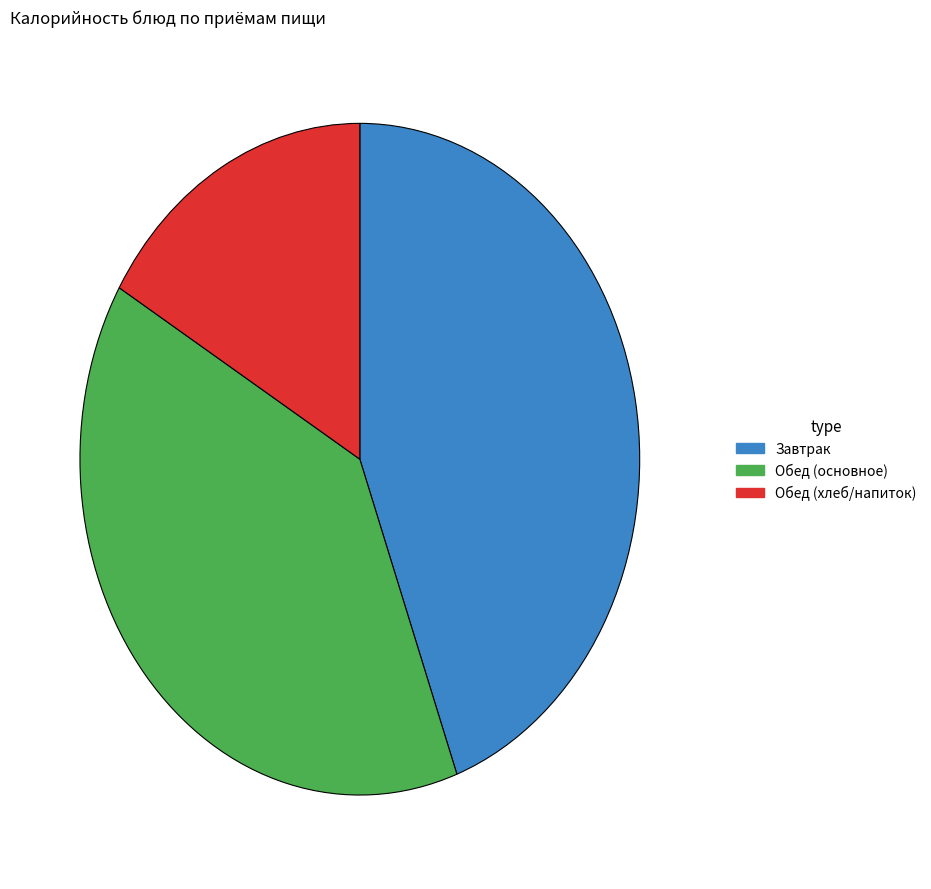

Count the number of slices in the pie.

3